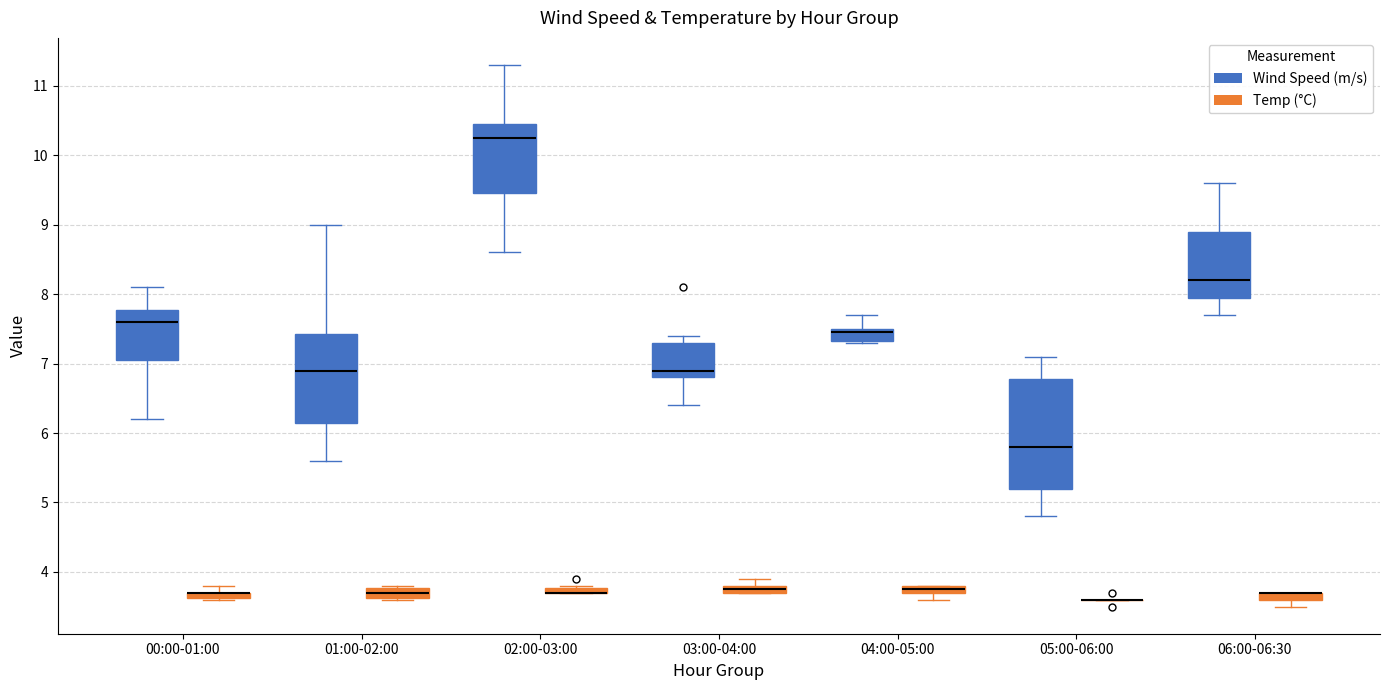

Where does the median line of the box for 03:00-04:00 (Wind Speed (m/s)) sit on the y-axis? The values are not printed on the chart, so give them approximately, as read against the axis.

6.9